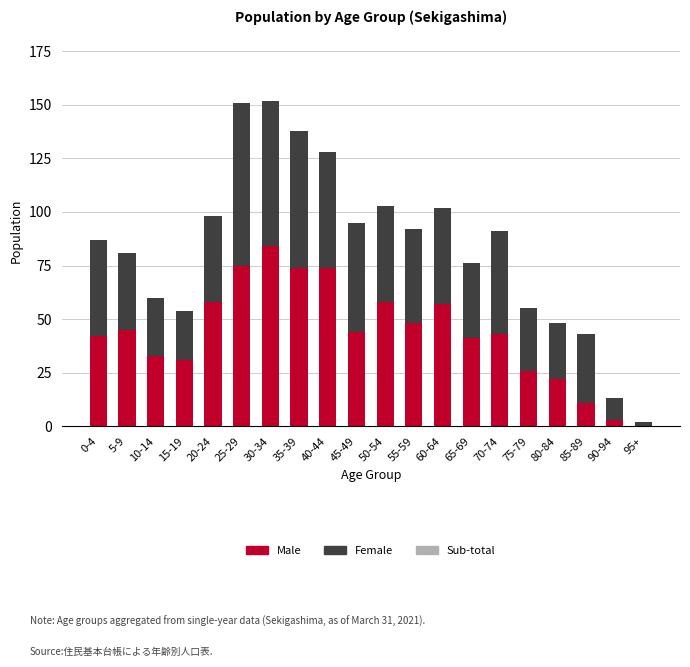

What is the total value across all series at 60-64?

102